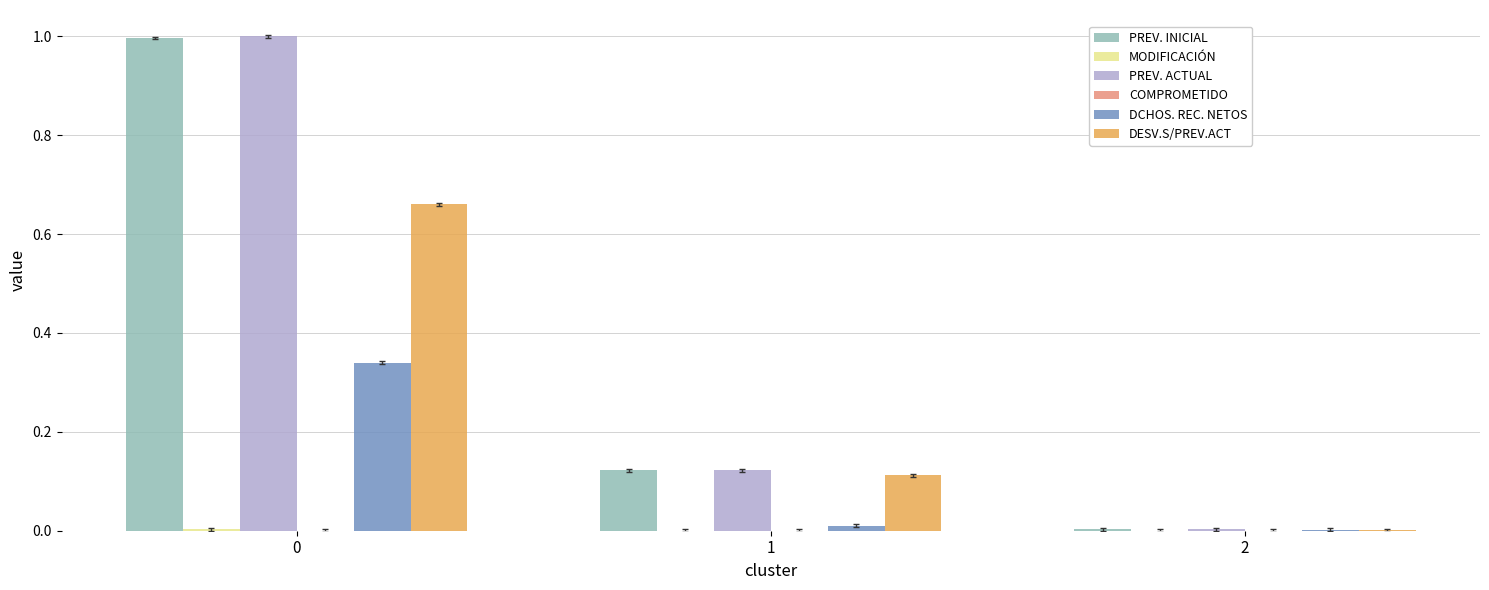

The PREV. INICIAL series shows 0.0 at 1. True or false?

False